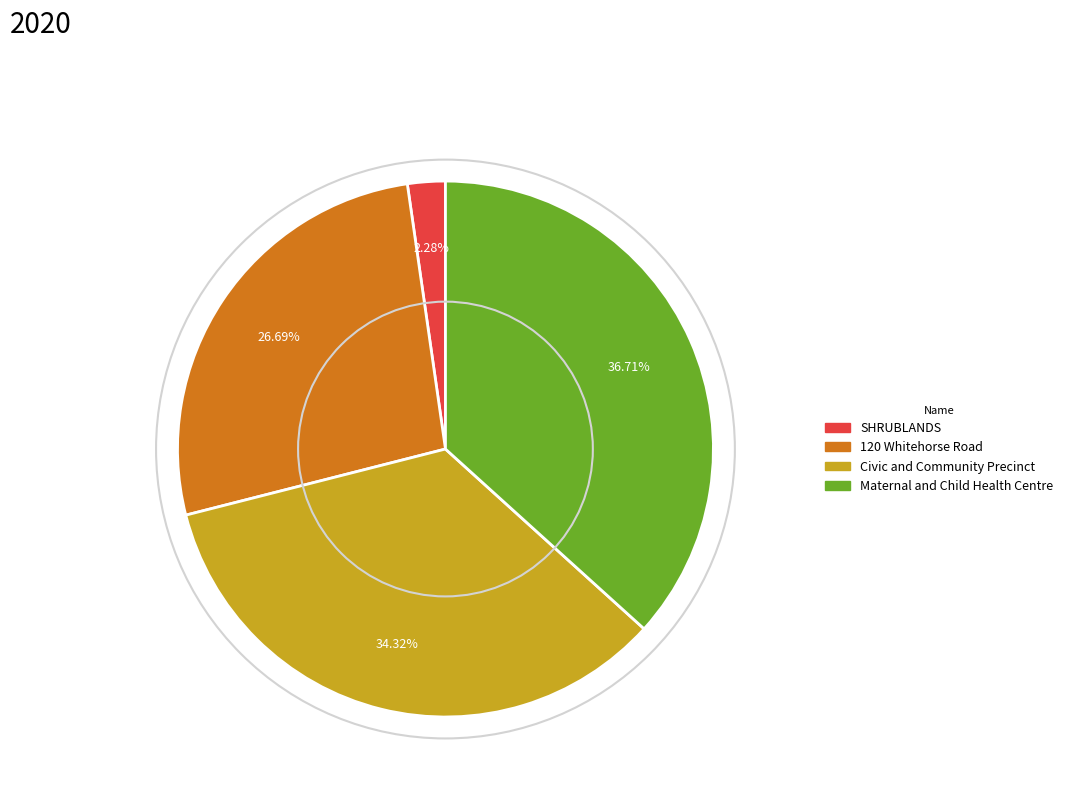

To the nearest percent, what portion does Maternal and Child Health Centre represent?

37%